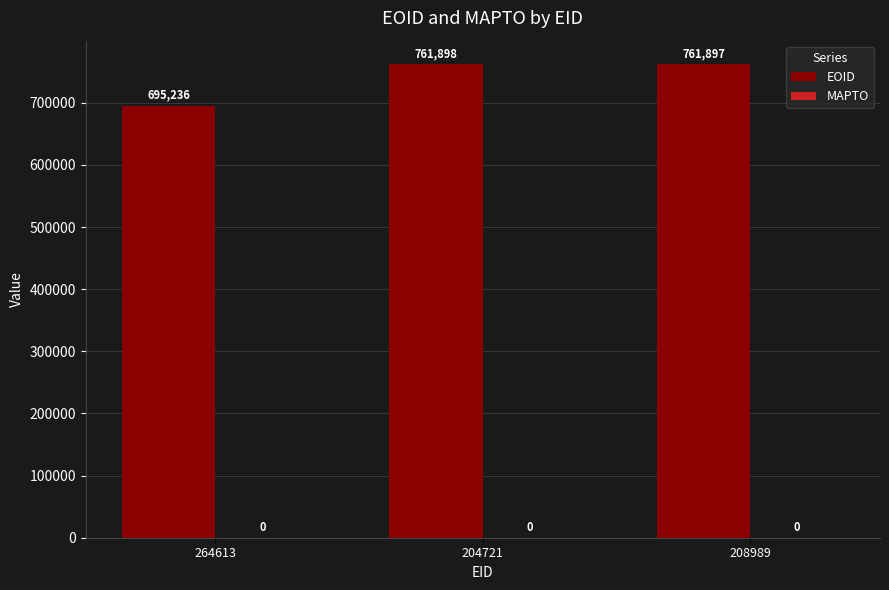

Reading left to right, list all the values displayed in this chart.

695236	761898	761897